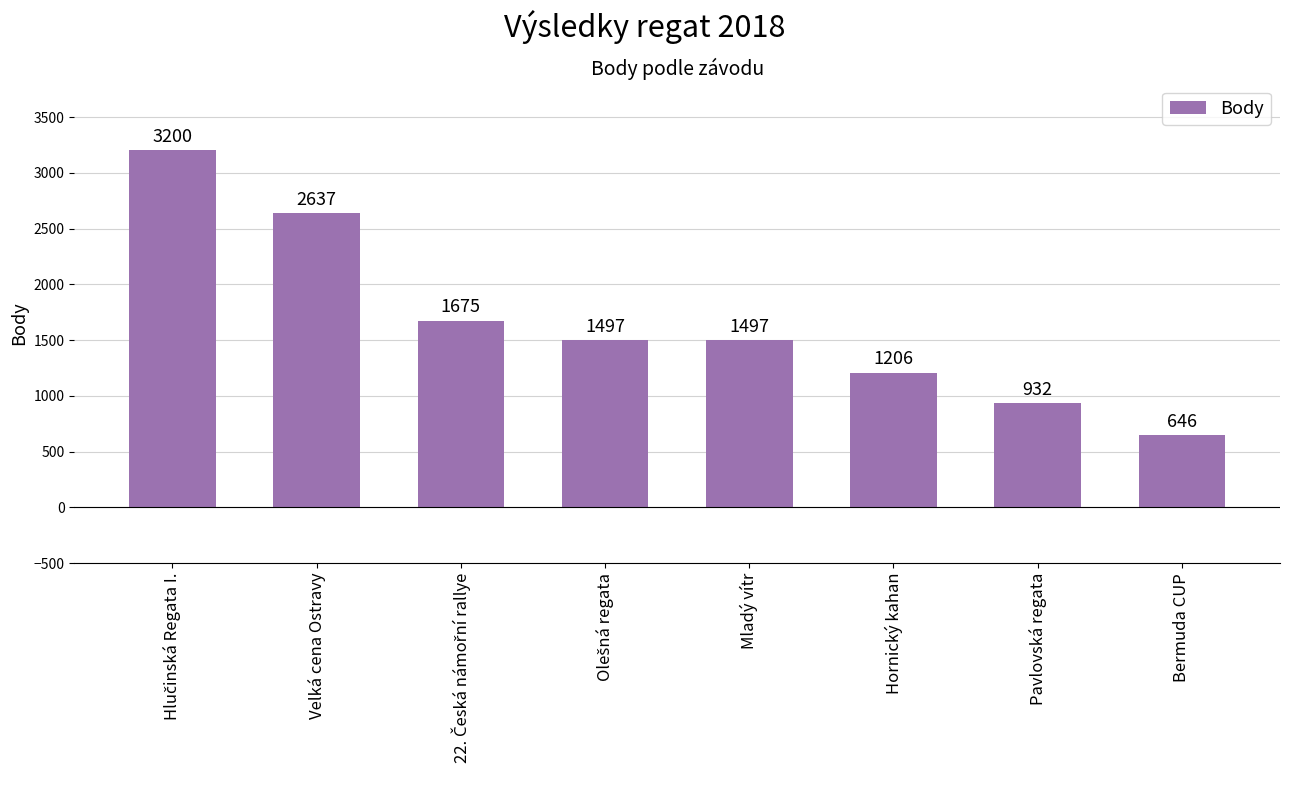

What is the greatest value displayed?

3200